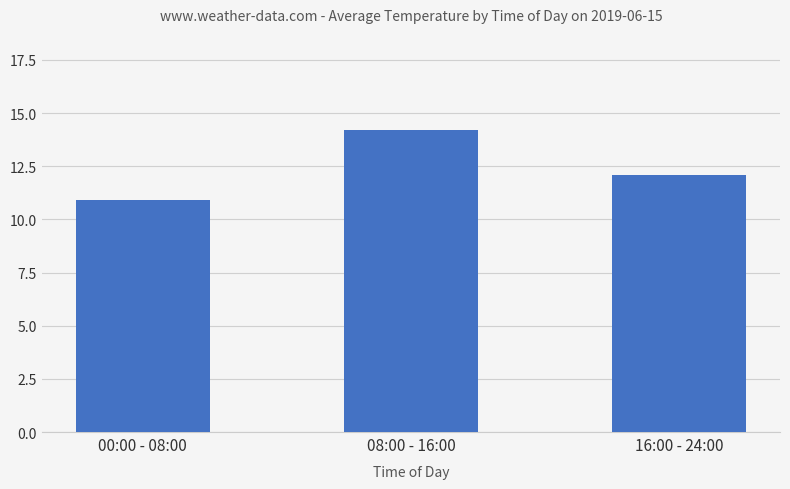

What is the value of the 2nd bar from the left?

14.2